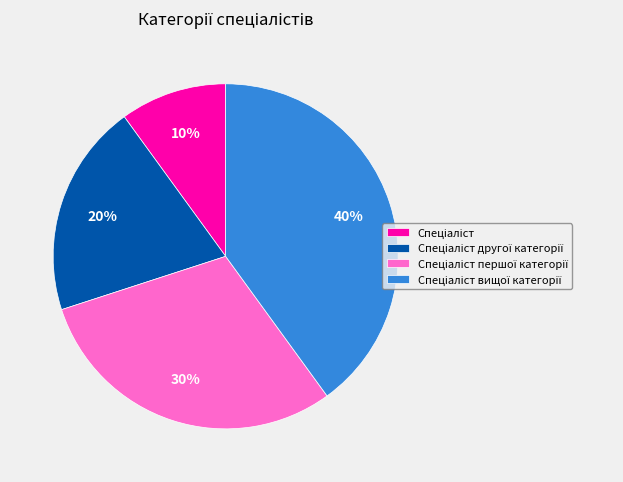

To the nearest percent, what is the difference between the largest and smallest slice percentages?

30%